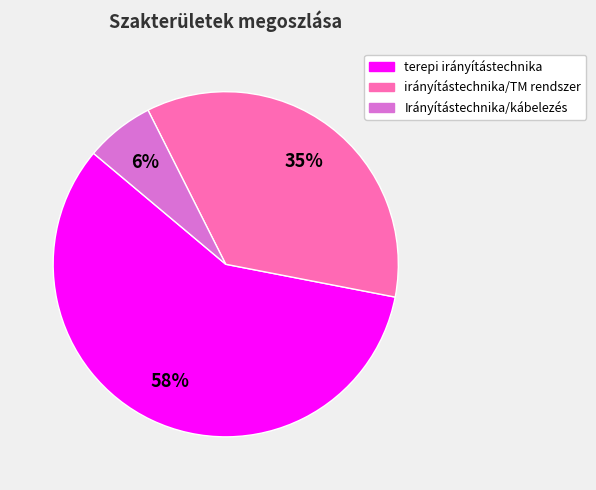

Combined, do terepi irányítástechnika and Irányítástechnika/kábelezés account for over 50%?

Yes